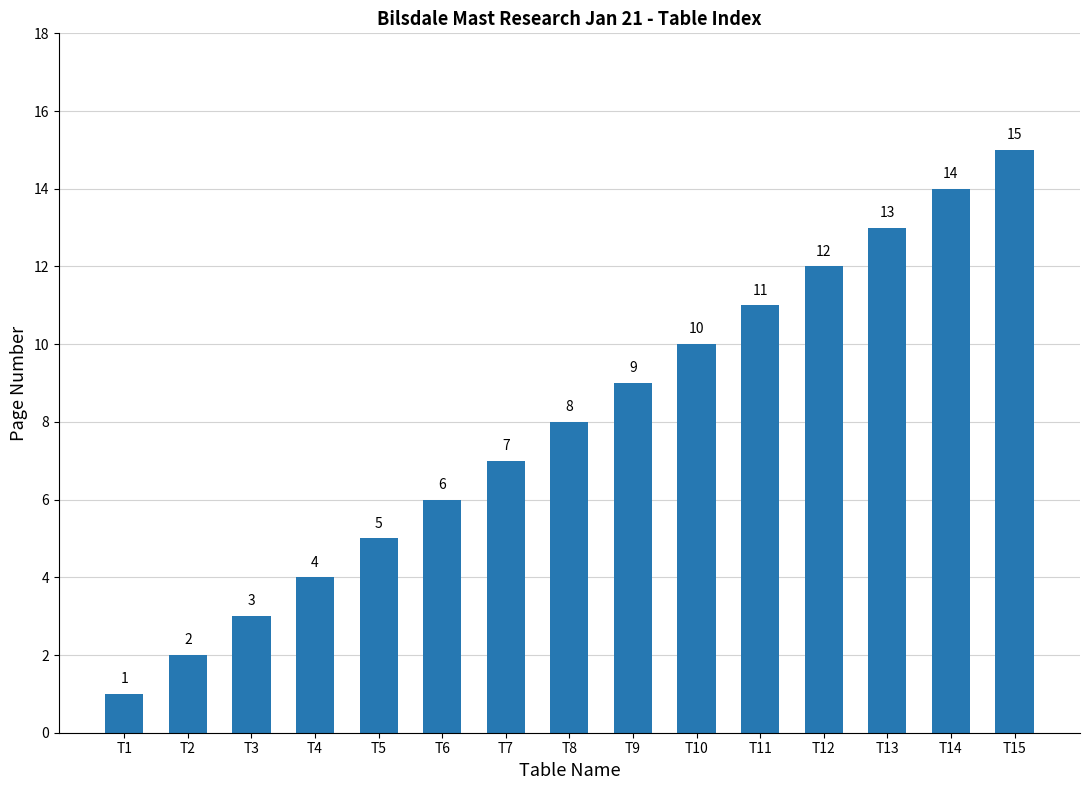

What is the minimum value shown in the chart?

1